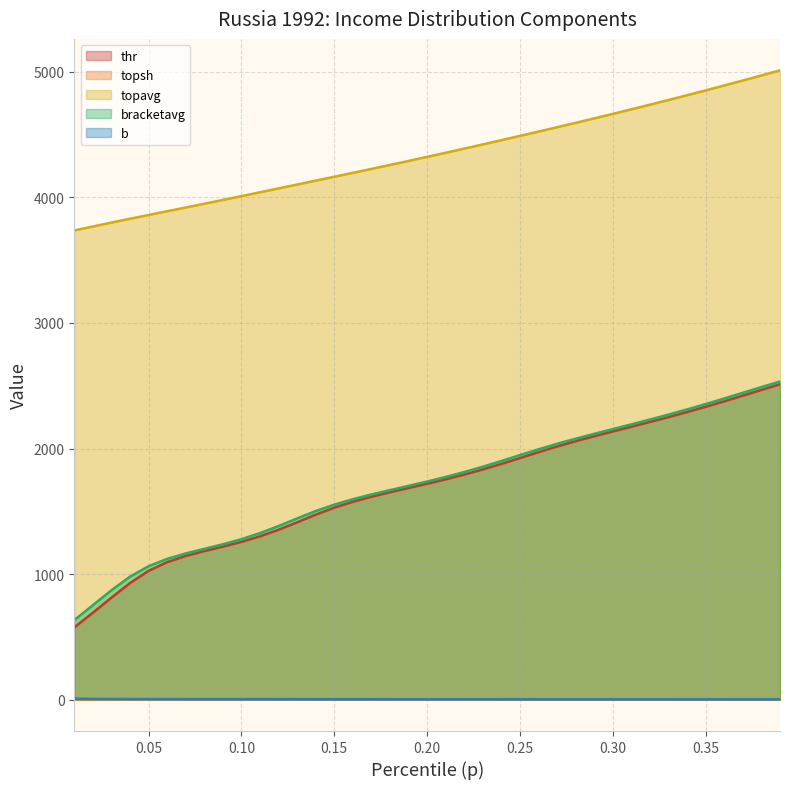

Which series has the largest total across all categories?

topavg